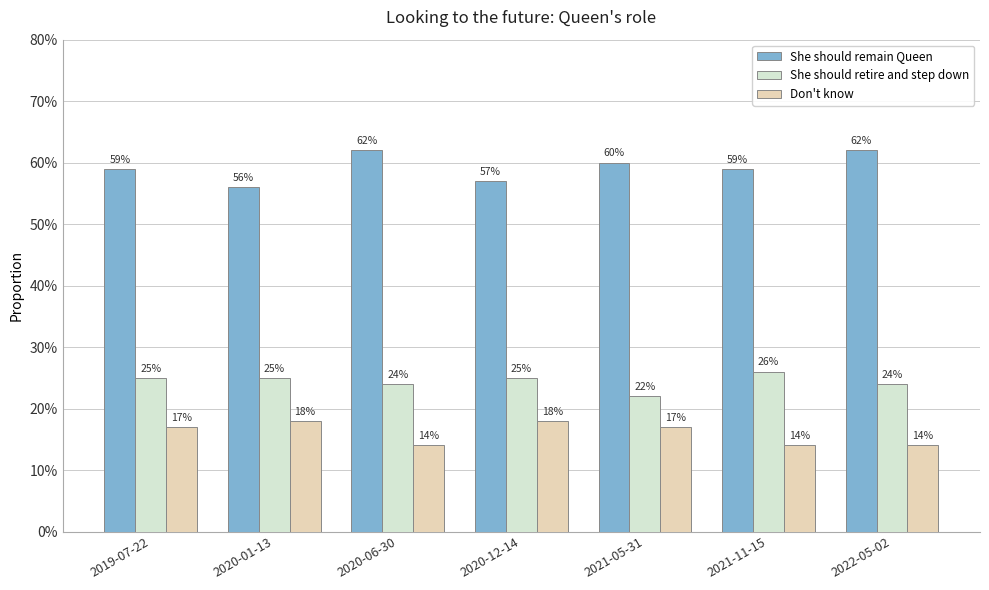

Are the bars horizontal?

No